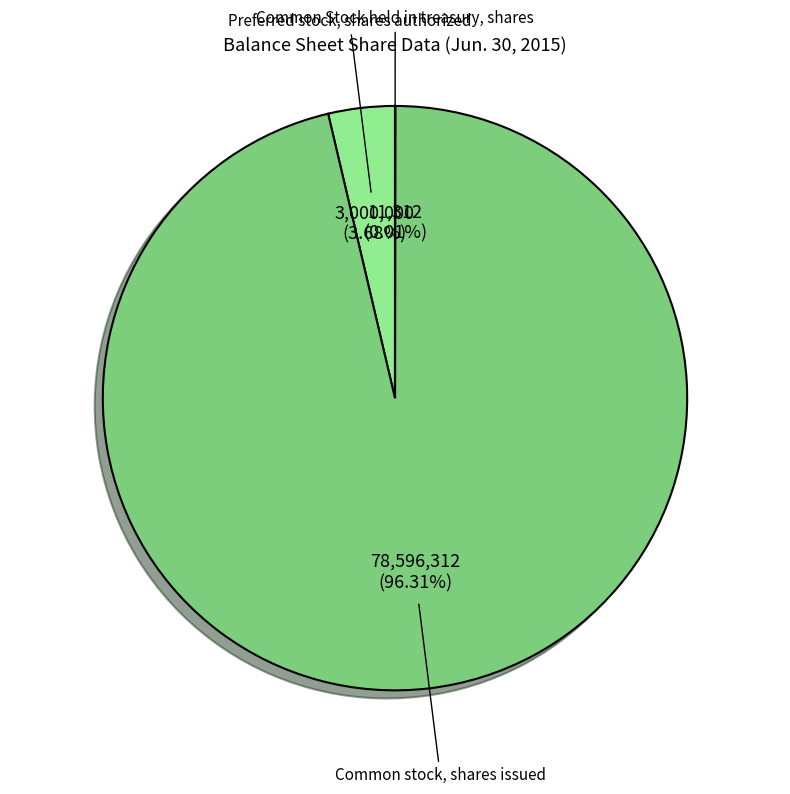

What portion of the pie excludes Preferred stock, shares authorized?

96.3%